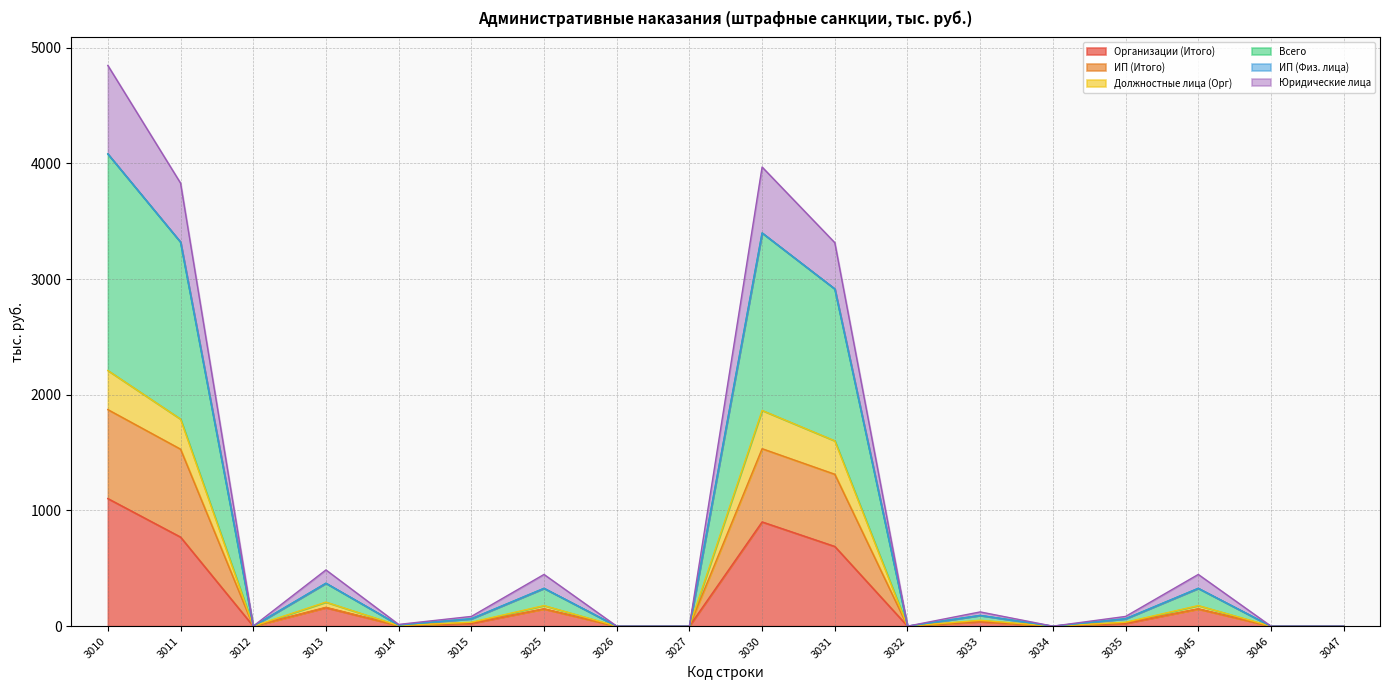

At which label does Всего reach its minimum?

3012